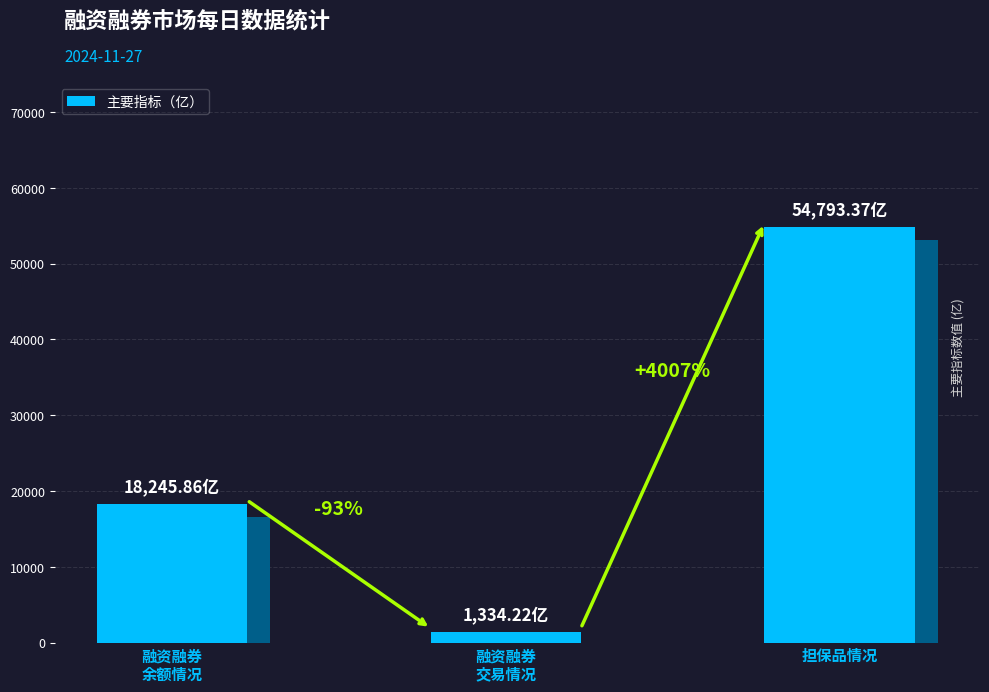

What is the difference between the maximum and minimum values?

53459.1